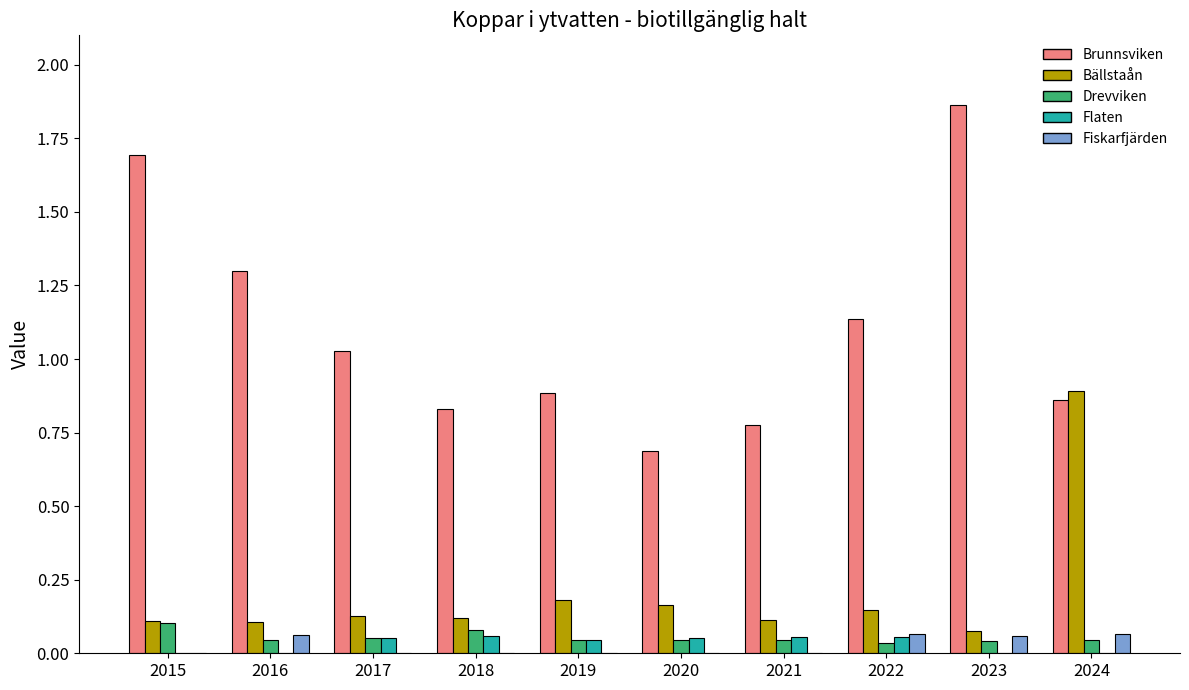

Which series changed the most between 2016 and 2023?

Brunnsviken